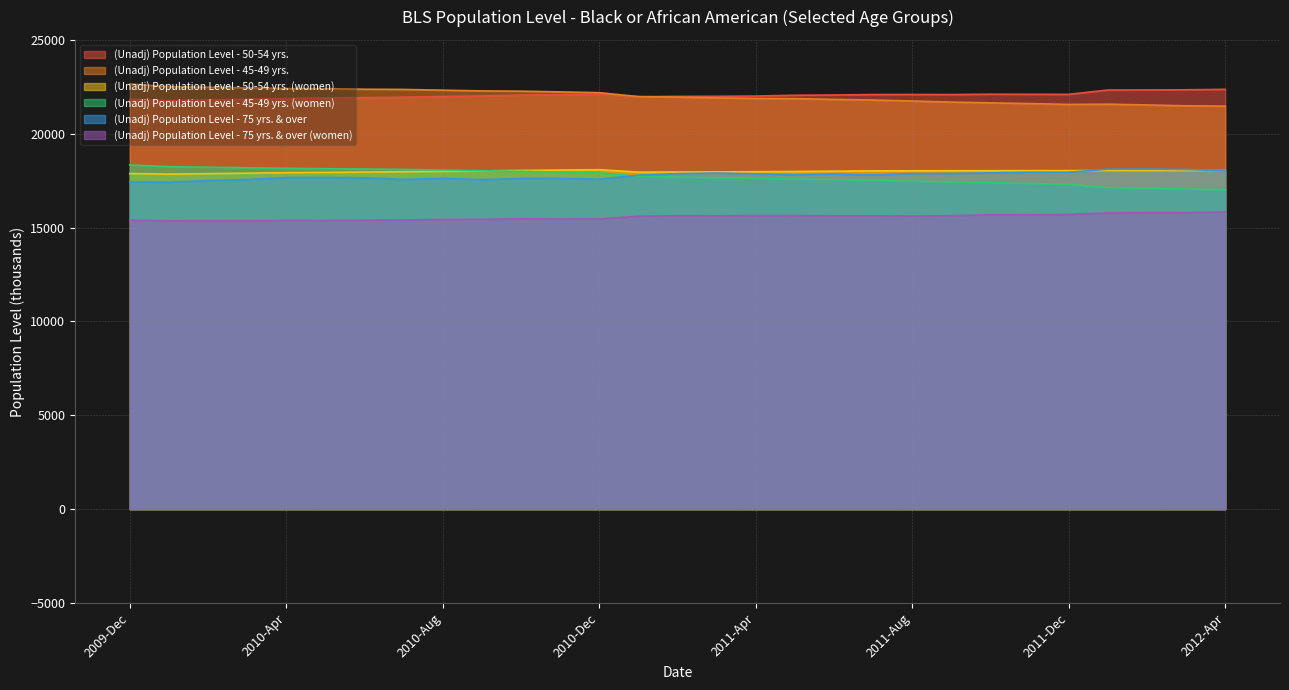

List the labels in order of (Unadj) Population Level - 45-49 yrs. (women) value, smallest first.

2012-Apr, 2012-Mar, 2012-Feb, 2012-Jan, 2011-Dec, 2011-Nov, 2011-Oct, 2011-Sep, 2011-Aug, 2011-Jul, 2011-Jun, 2011-May, 2011-Apr, 2011-Mar, 2011-Feb, 2011-Jan, 2010-Dec, 2010-Nov, 2010-Oct, 2010-Sep, 2010-Aug, 2010-Jul, 2010-Jun, 2010-May, 2010-Apr, 2010-Mar, 2010-Feb, 2010-Jan, 2009-Dec